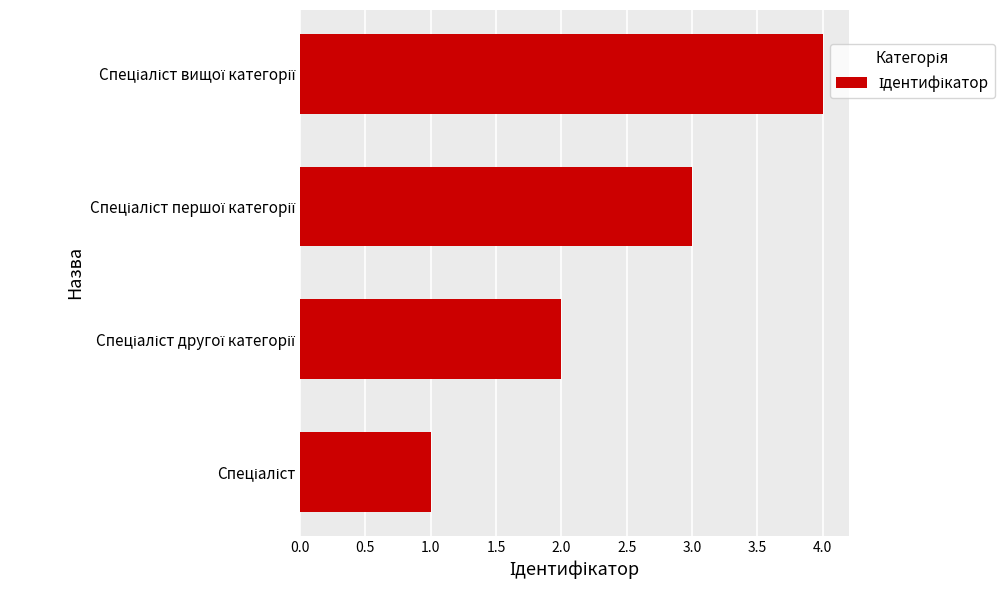

What is the difference between the second highest and second lowest values?

1